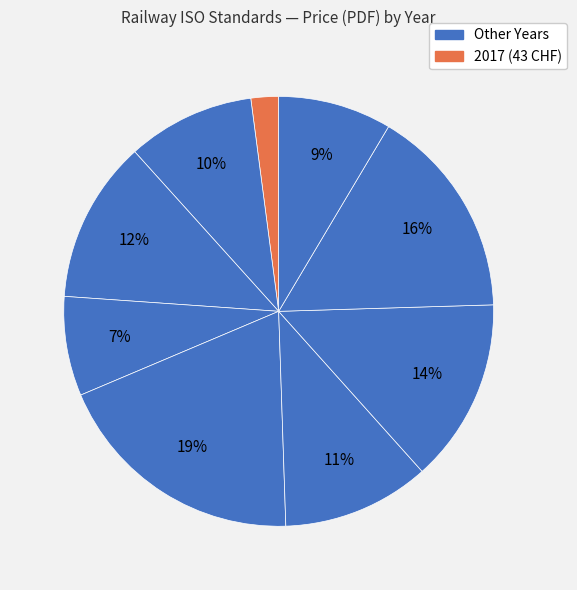

How many segments does this pie chart have?

9